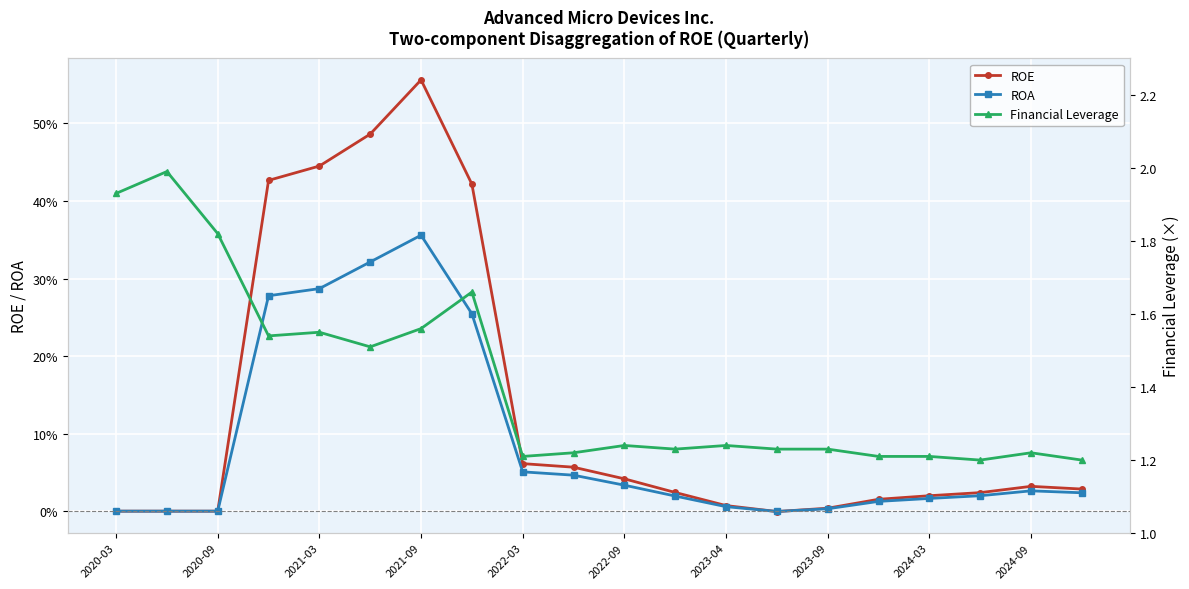

Which series has the largest range (max minus min)?

Financial Leverage